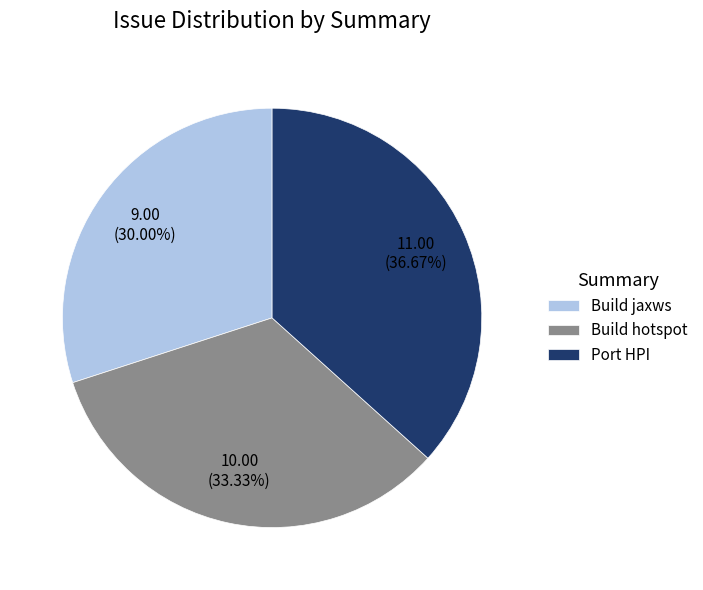

Is it true that Build jaxws is 41% of the pie?

False